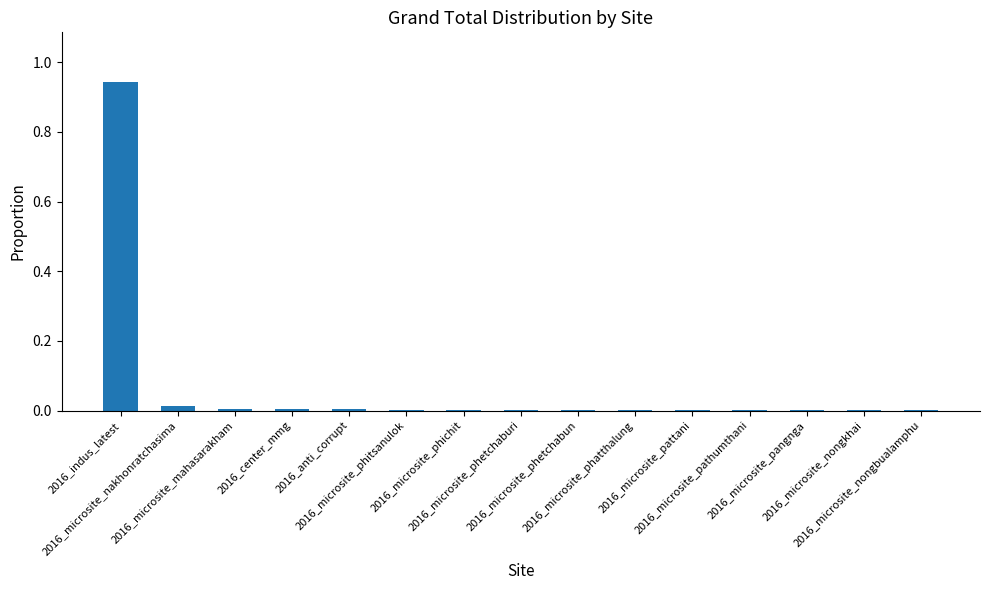

What is the sum of all values?

1.0